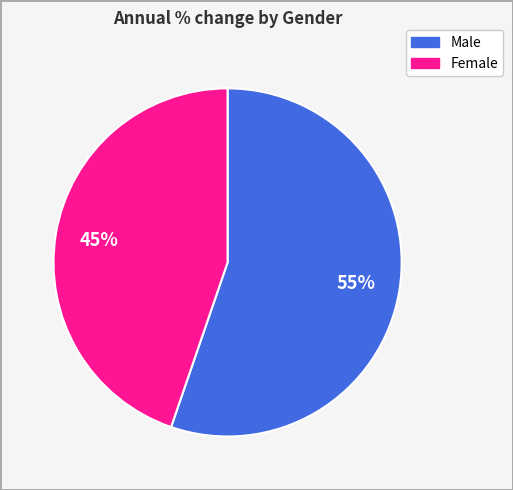

To the nearest percent, what portion does Female represent?

45%